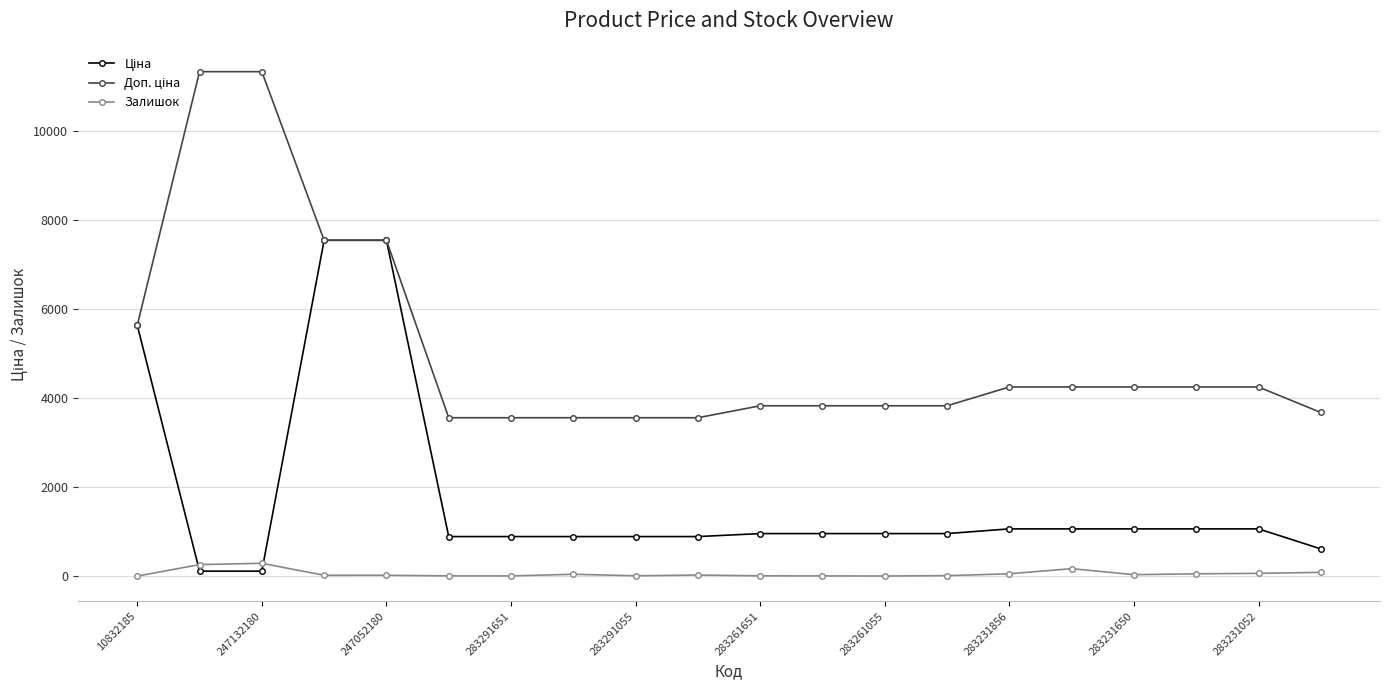

True or false: Залишок has more than 1 points higher than both neighbors.

True